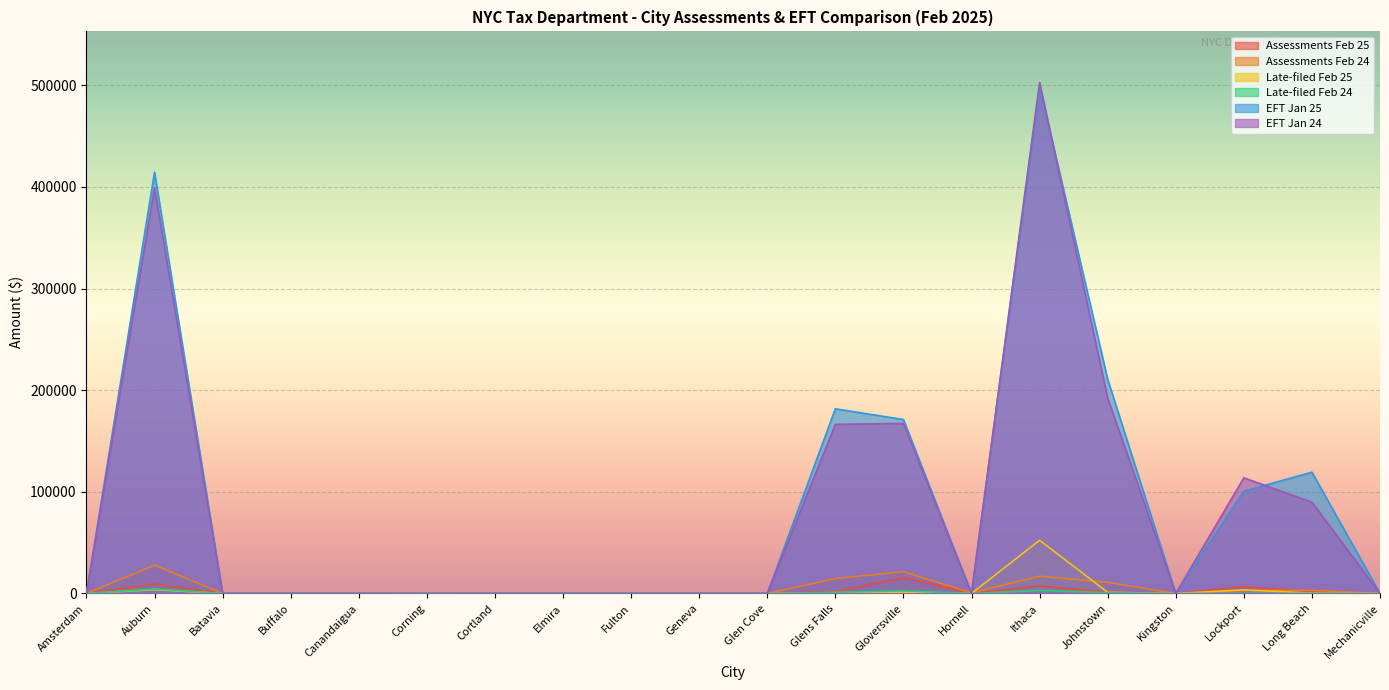

What is the label of the 1st point from the right?

Mechanicville